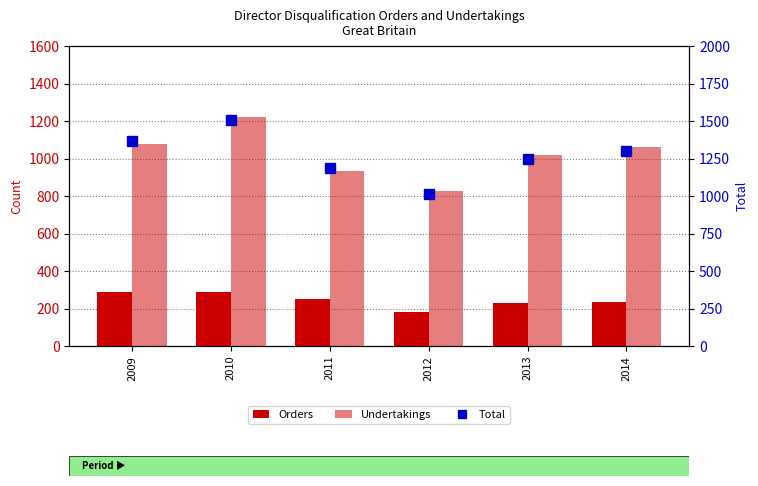

Reading right to left, transcribe all the data shown in this chart.

Orders: 2014=237	2013=227	2012=184	2011=251	2010=286	2009=286
Undertakings: 2014=1063	2013=1018	2012=827	2011=934	2010=1223	2009=1079
Total: 2014=1300	2013=1245	2012=1011	2011=1185	2010=1509	2009=1365